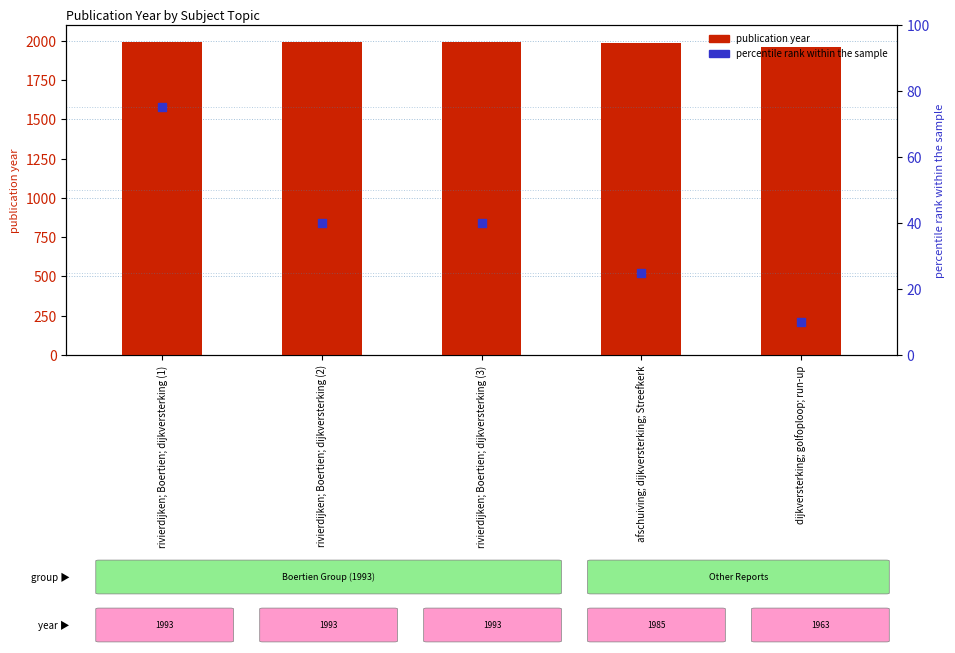

What are all the series names shown in the legend?

publication year, percentile rank within the sample